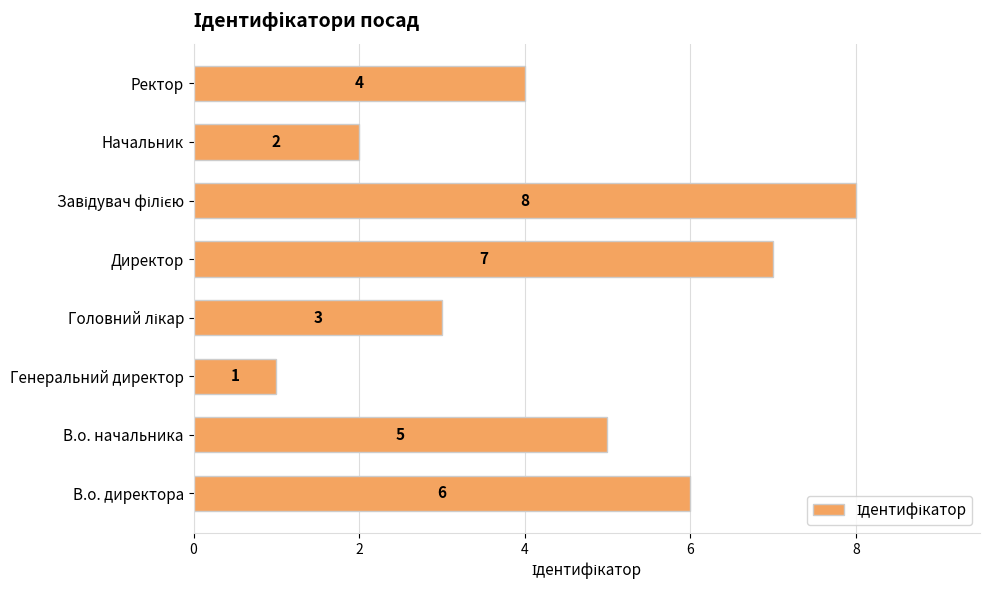

Count the values in the range 3 to 7.

5